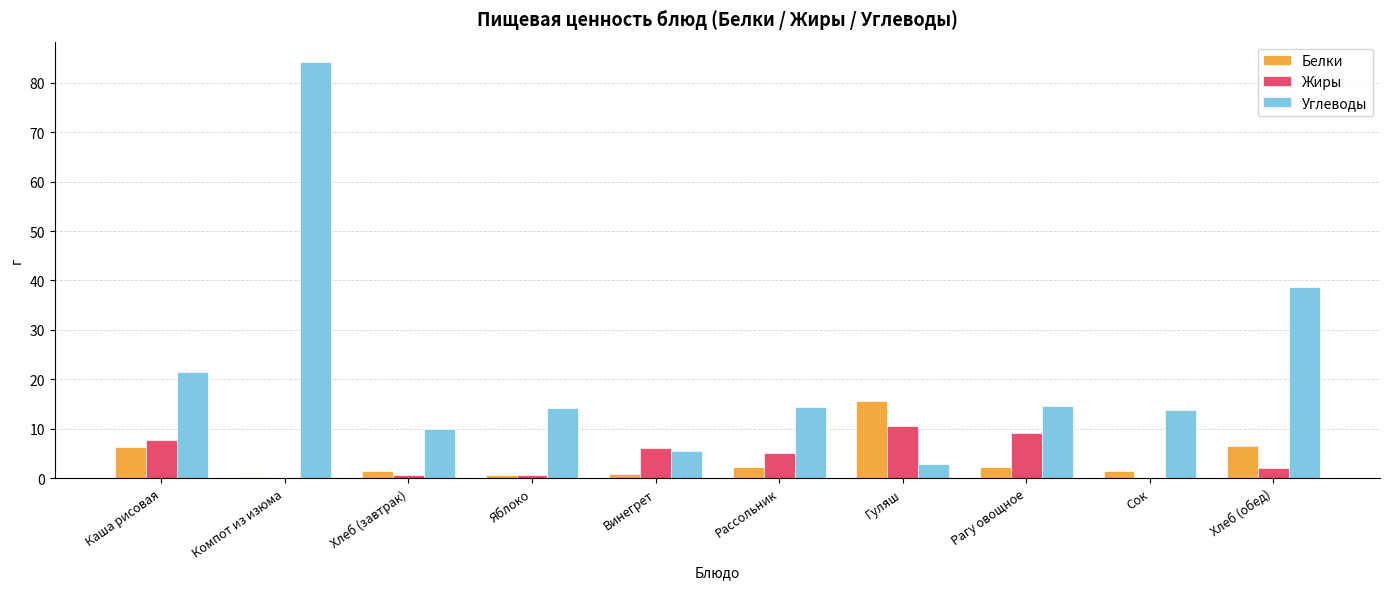

True or false: Жиры has a value of 2.0 at Хлеб (обед).

True